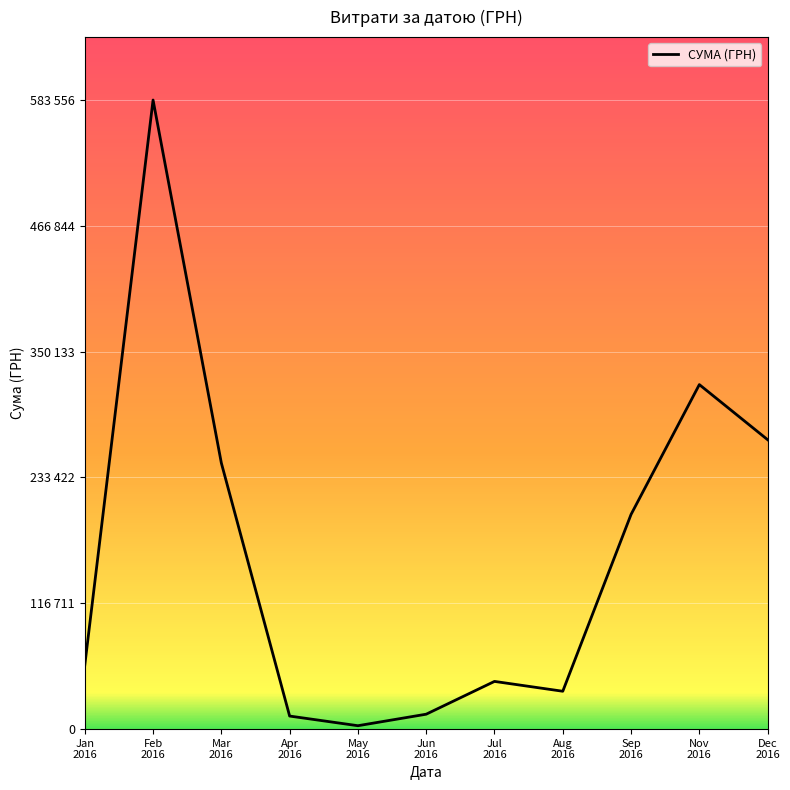

True or false: there are more than 2 points higher than both neighbors.

True